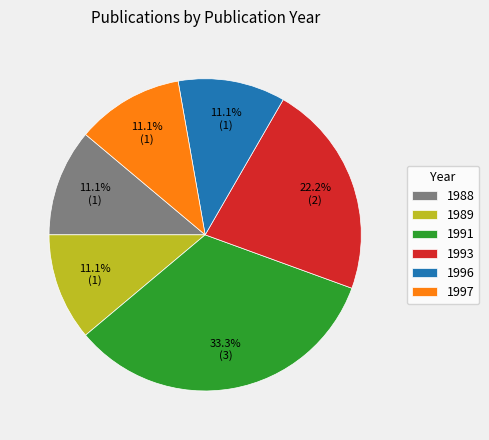

What is the largest slice in the pie chart?

1991